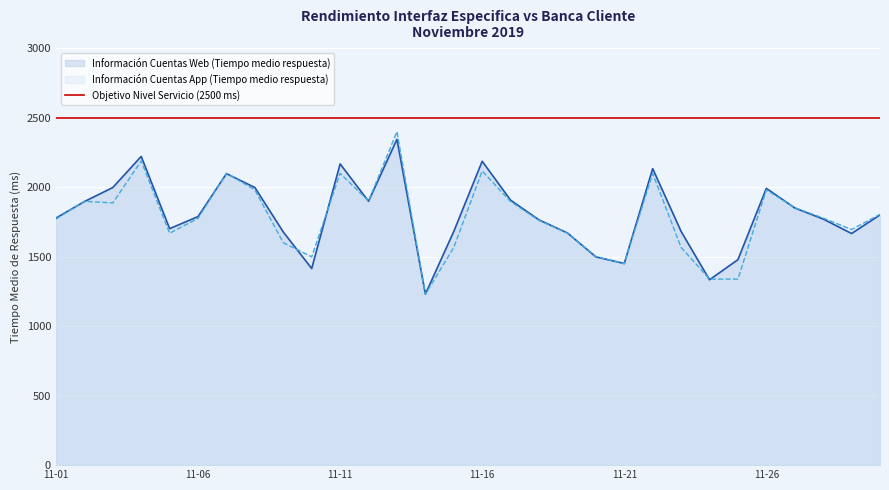

What is the value of the Información Cuentas Web (Tiempo medio respuesta) point at the 4th from the left?

2222